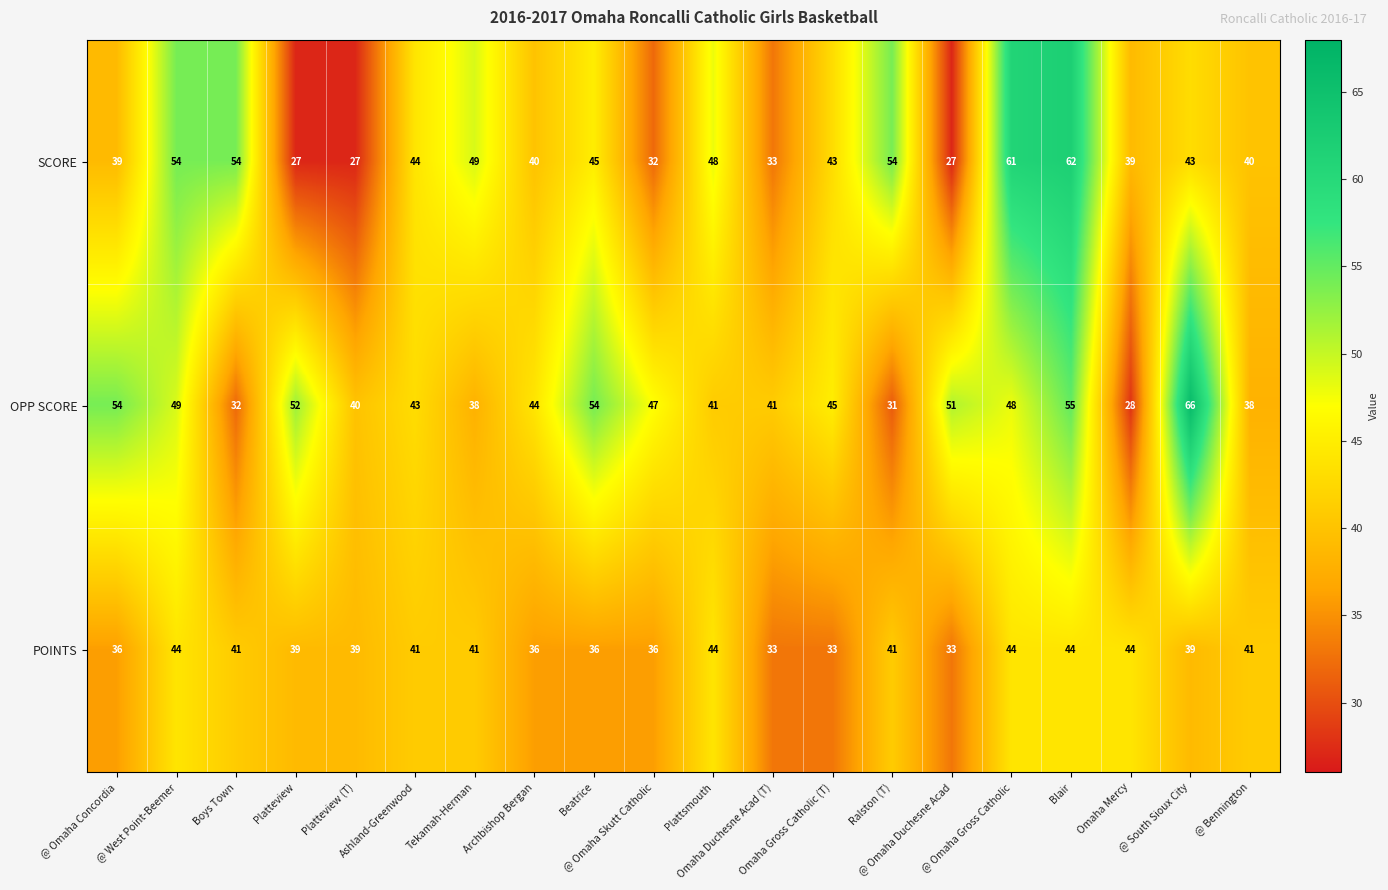

What is the spread (max minus min) of values at Blair?

18